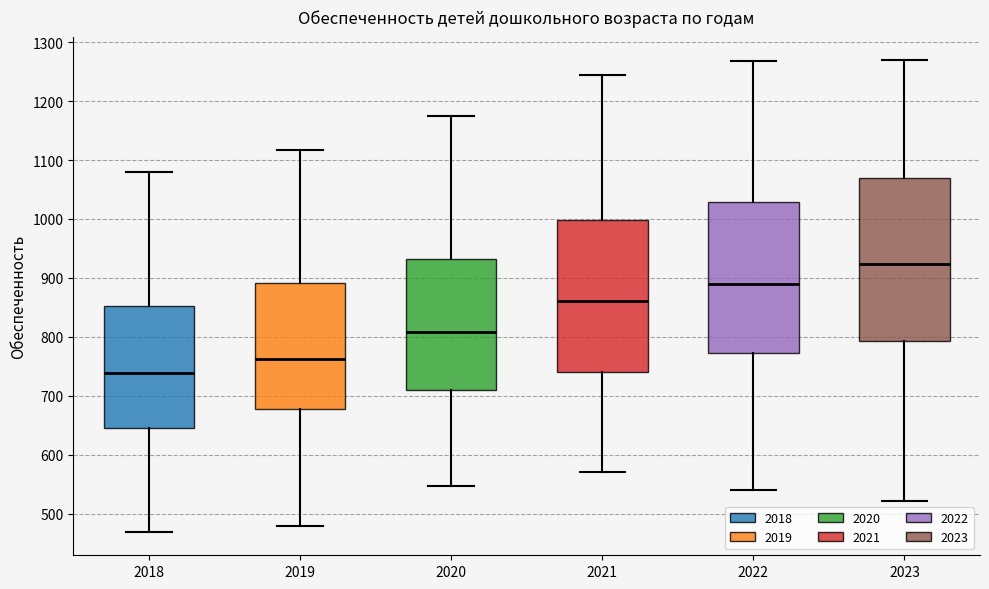

Reading left to right, transcribe this box plot: for each box, give where its median line is, the range the box spans, and where its two whiskers end, as read against the y-axis. The values are not printed on the chart, so give them approximately, as read against the axis.

2018: median 740, box 640 to 850, whiskers 470 to 1080
2019: median 760, box 680 to 890, whiskers 480 to 1120
2020: median 810, box 710 to 930, whiskers 550 to 1170
2021: median 860, box 740 to 1000, whiskers 570 to 1240
2022: median 890, box 770 to 1030, whiskers 540 to 1270
2023: median 920, box 790 to 1070, whiskers 520 to 1270